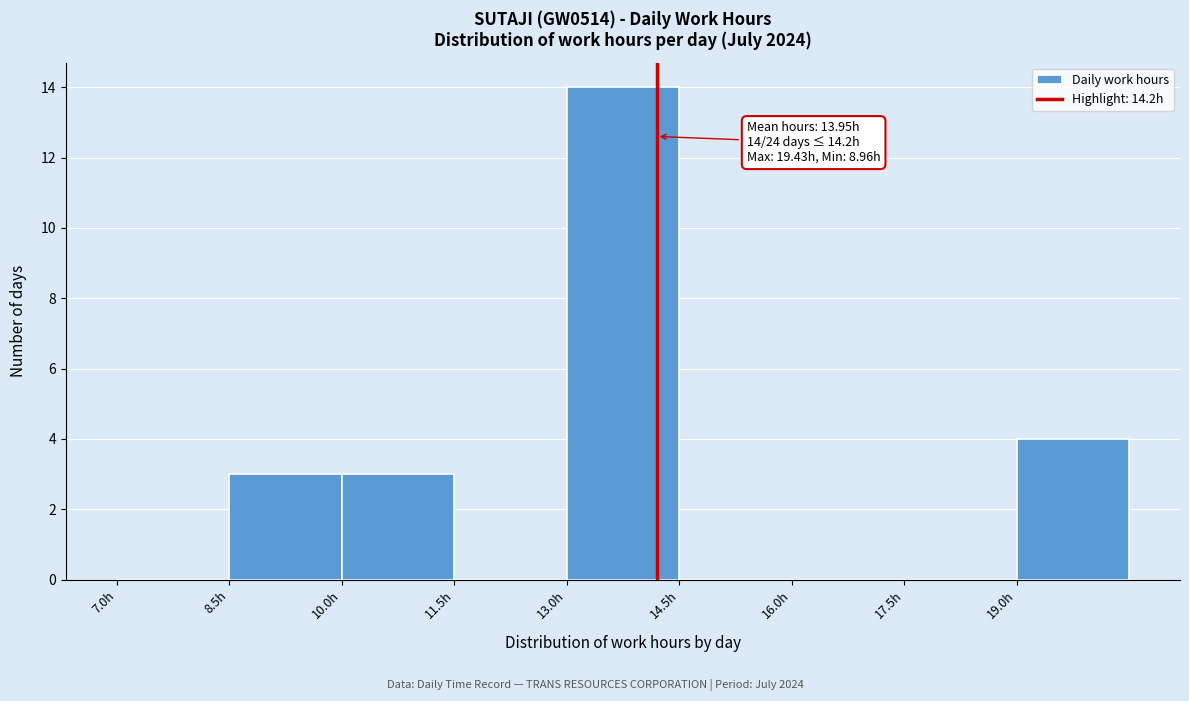

Which range on the x-axis has the tallest bar?

13.0 to 14.5